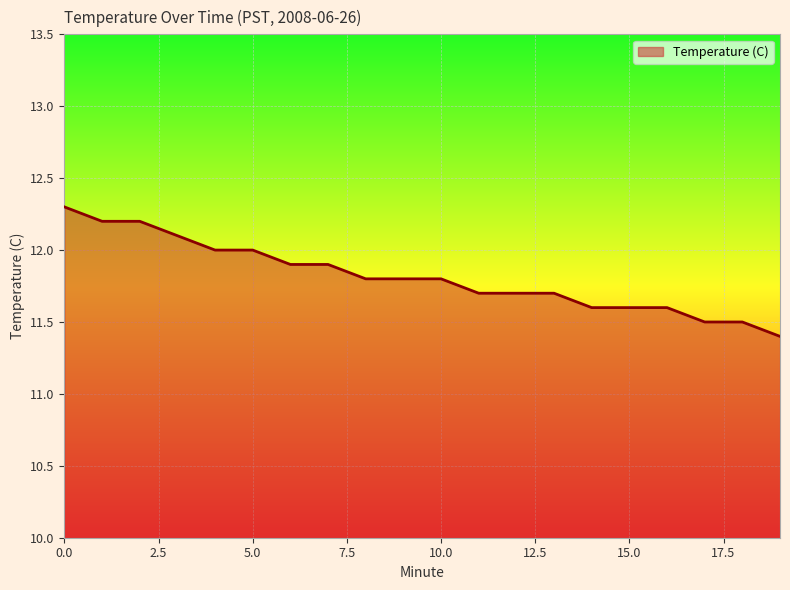

What is the minimum value shown in the chart?

11.4